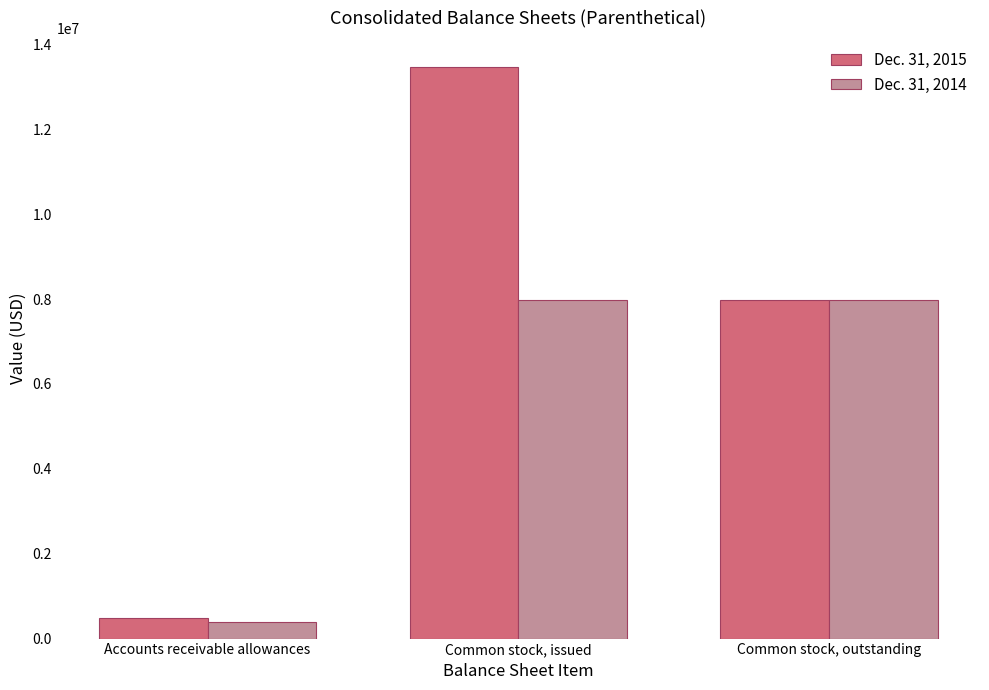

At which label does Dec. 31, 2015 reach its peak?

Common stock, issued